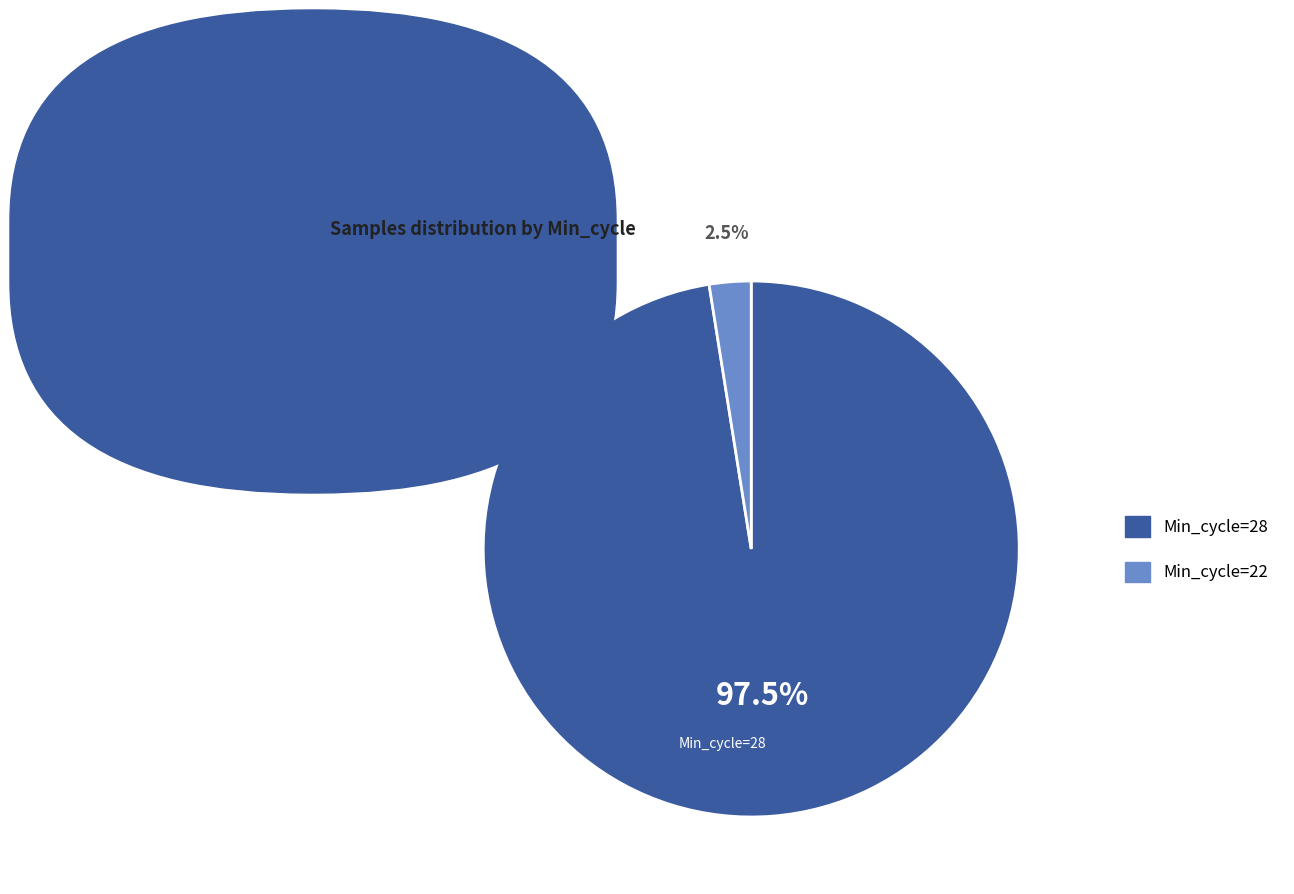

Is there any slice that represents more than half of the pie?

Yes